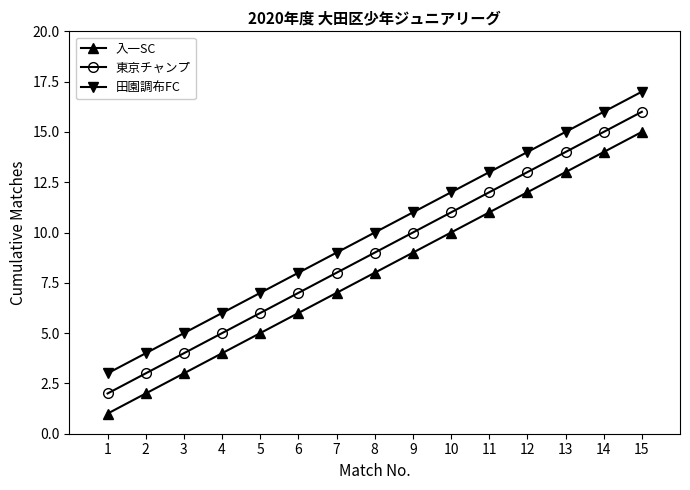

Rank the categories by 東京チャンプ value from lowest to highest.

1, 2, 3, 4, 5, 6, 7, 8, 9, 10, 11, 12, 13, 14, 15